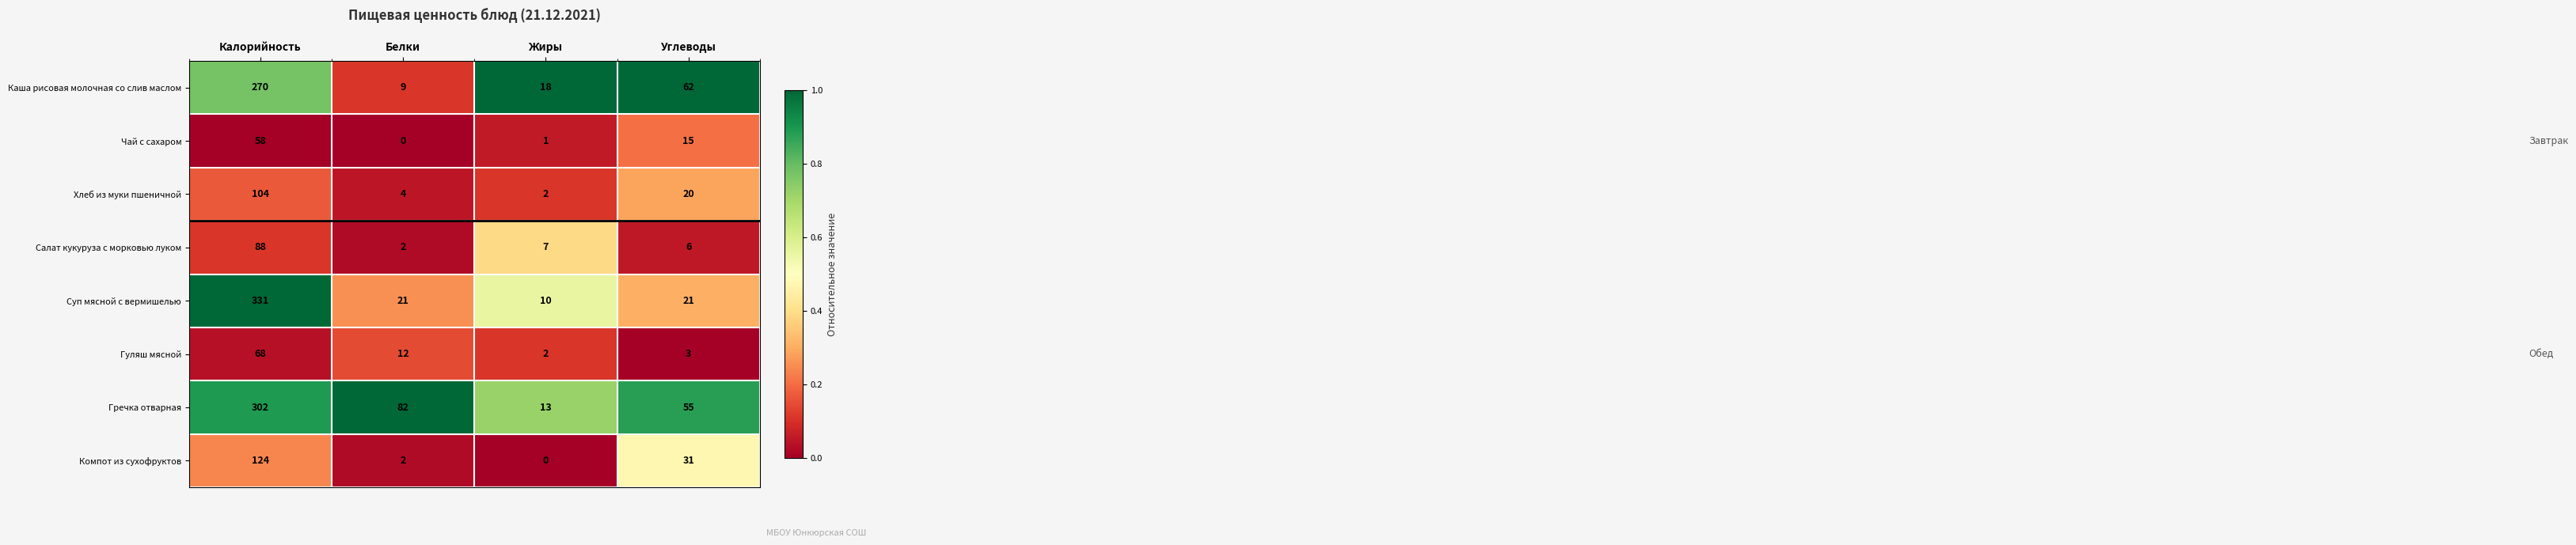

At which category is the sum across all series the highest?

Калорийность